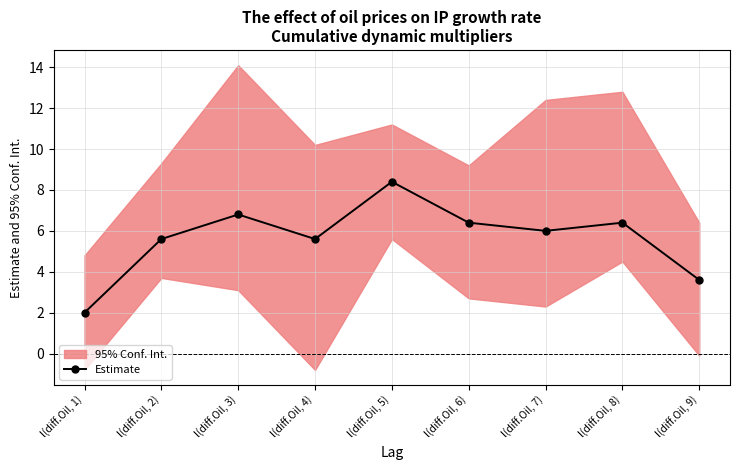

What is the value of the 4th point from the left?

5.6